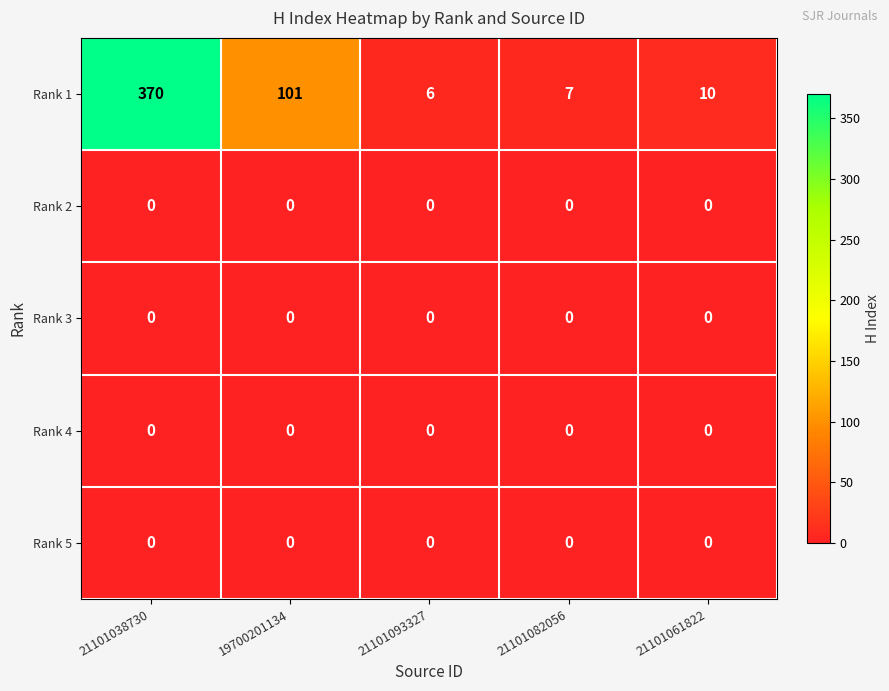

What is the difference between the maximum and minimum values in the Rank 1 series?

364